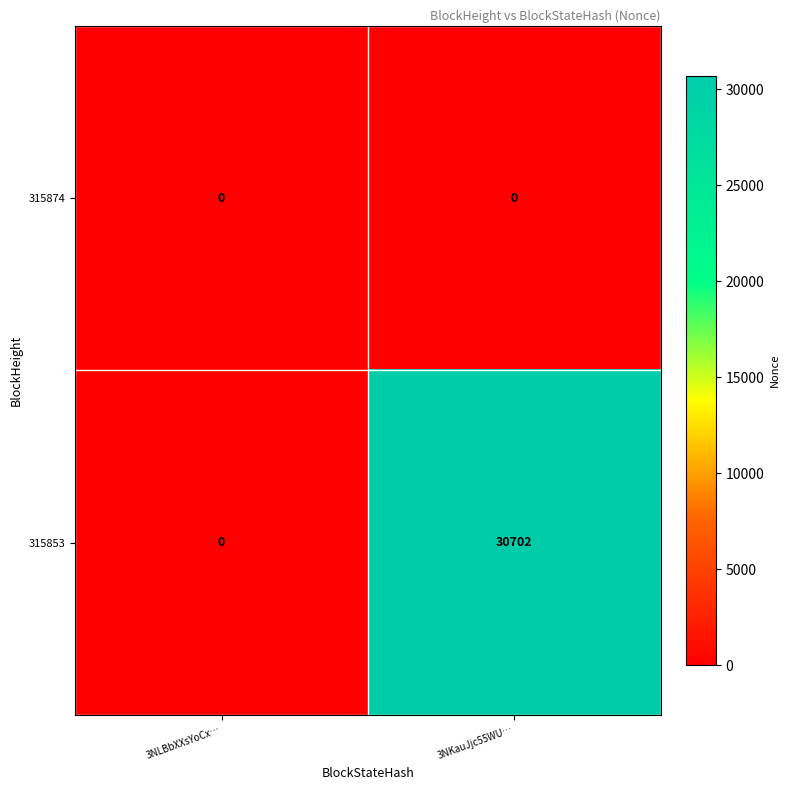

List the series in order of their overall mean, highest first.

315853, 315874